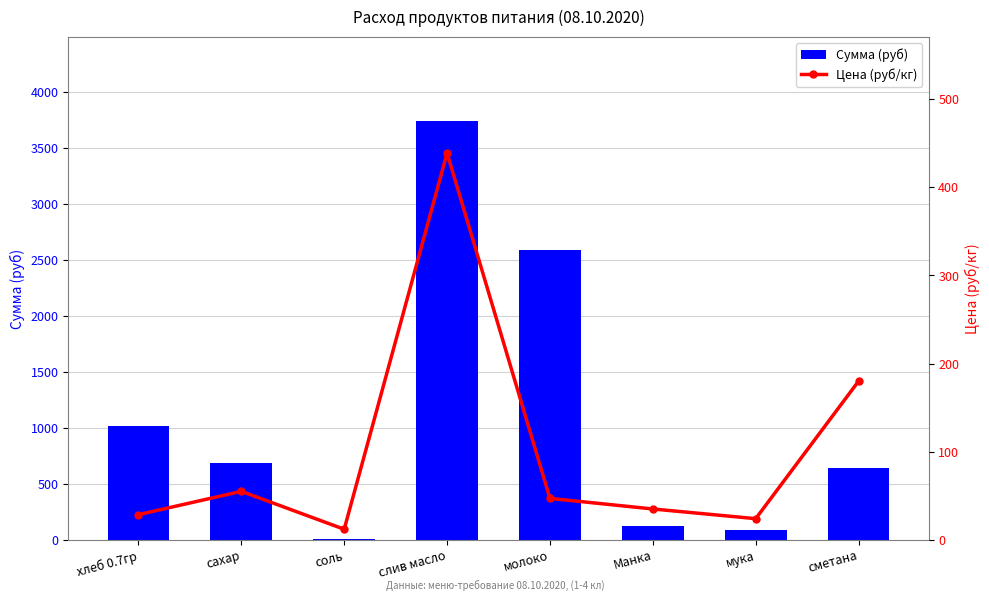

Between слив масло and сахар, which is larger?

слив масло